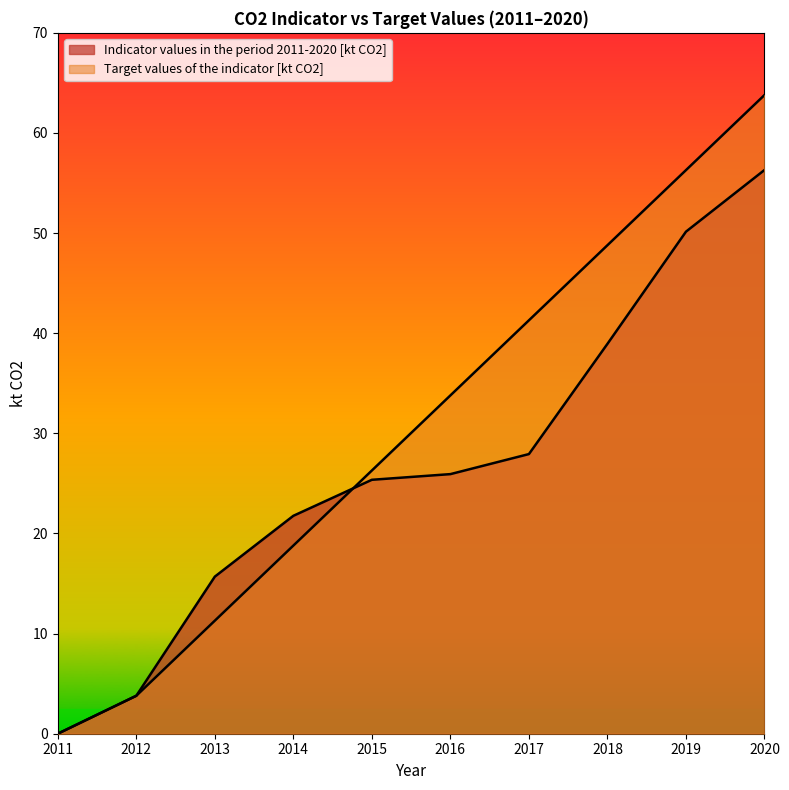

What is the value of the Target values of the indicator [kt CO2] point at the 7th from the left?

41.3